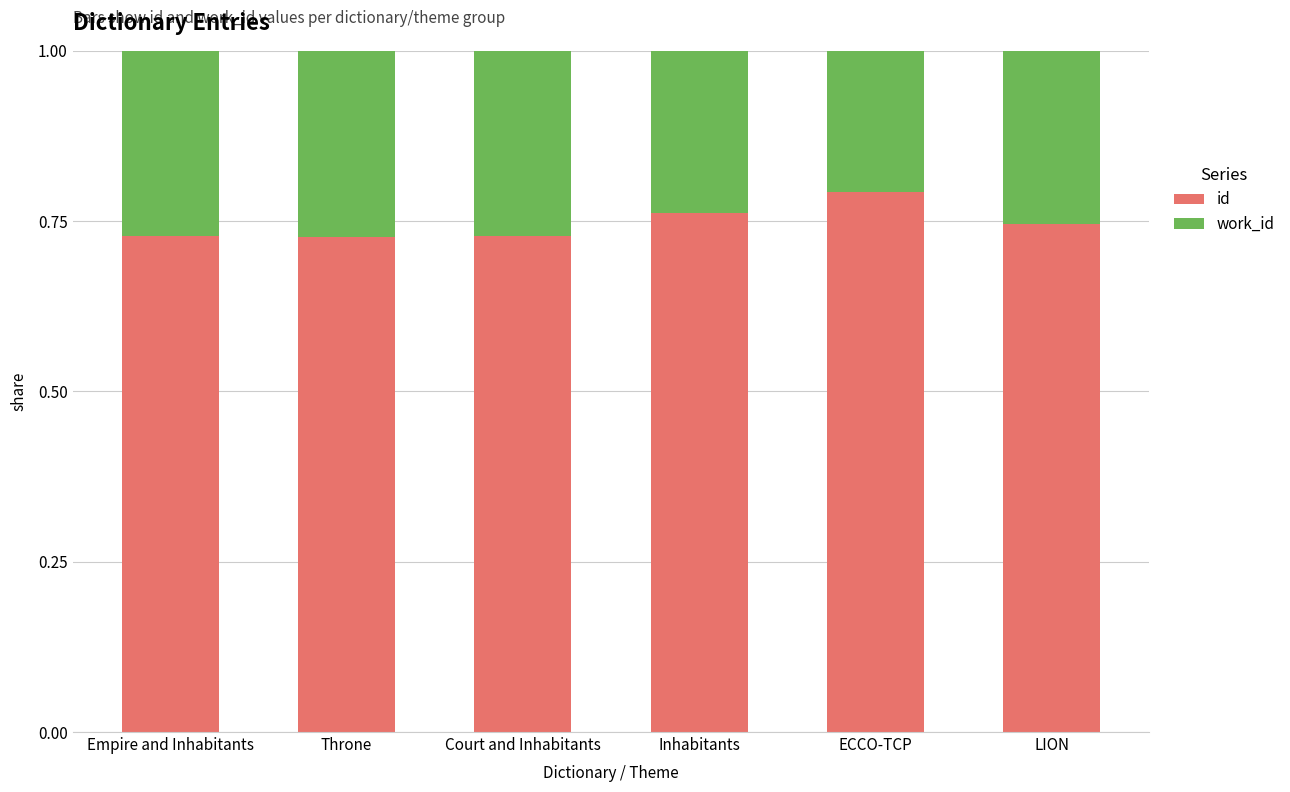

What is the sum of all id values?

4.5